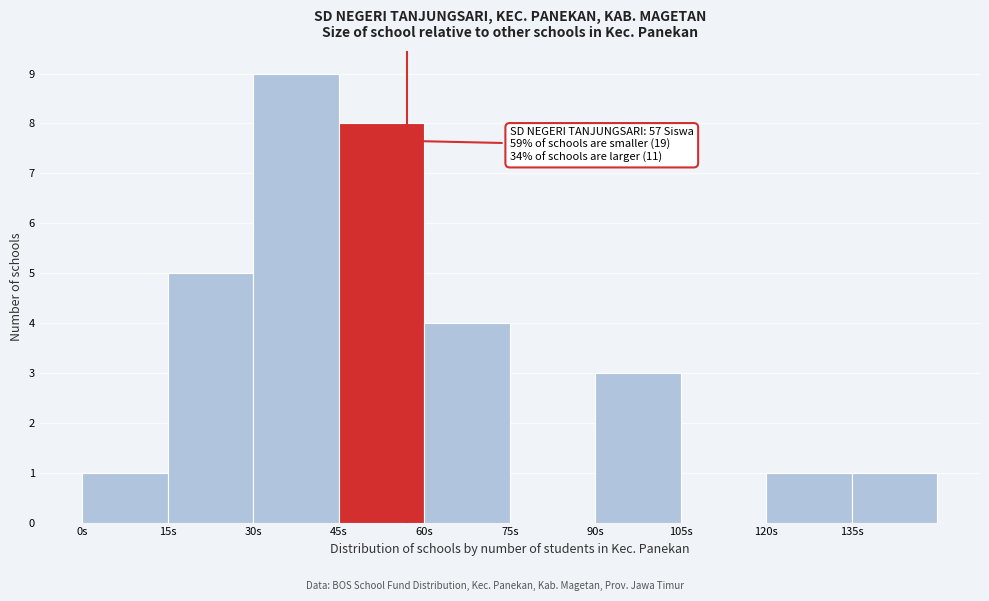

Over which range of the x-axis is the bar tallest?

30 to 45